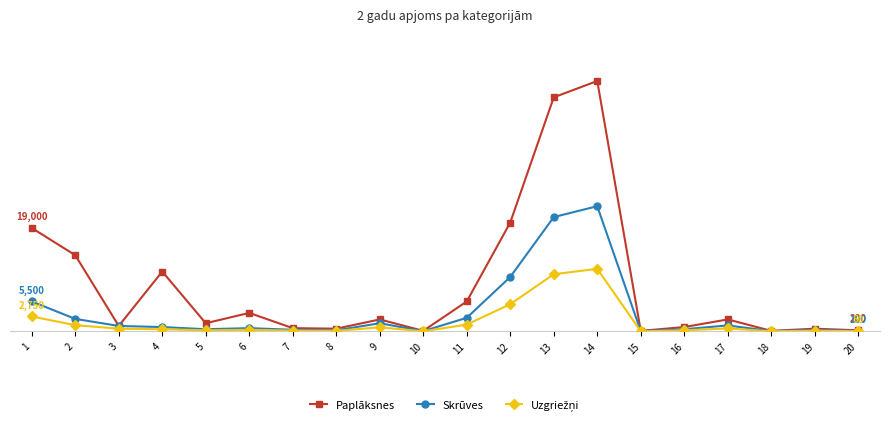

Between 2 and 15, which series saw the biggest shift?

Paplāksnes